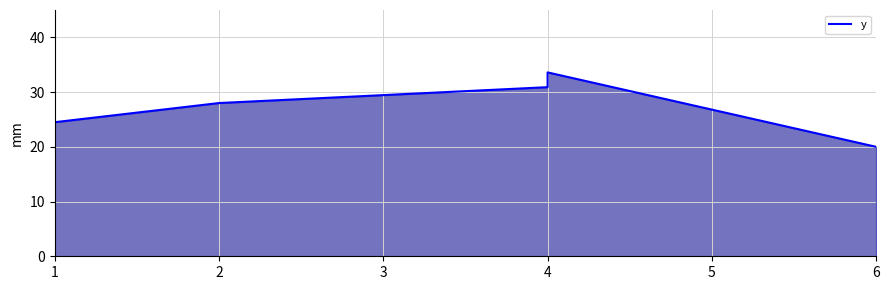

What is the sum of all values?

192.0